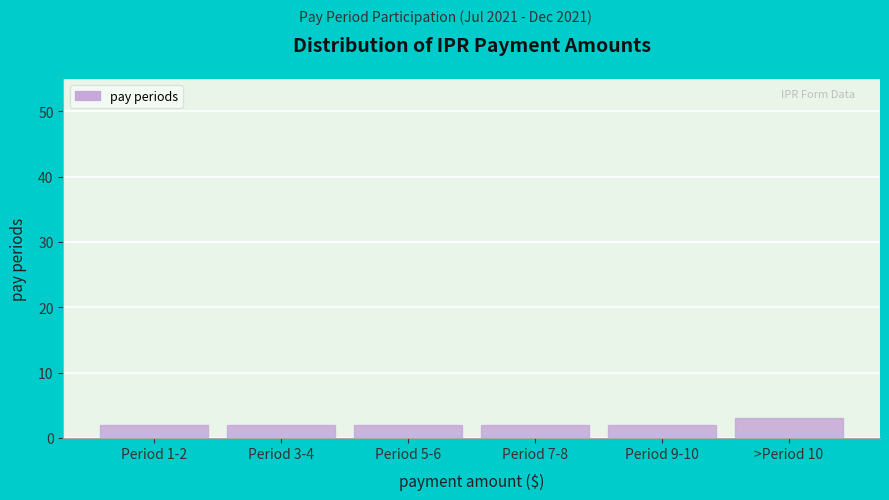

Reading left to right, transcribe all the data shown in this chart.

2	2	2	2	2	3